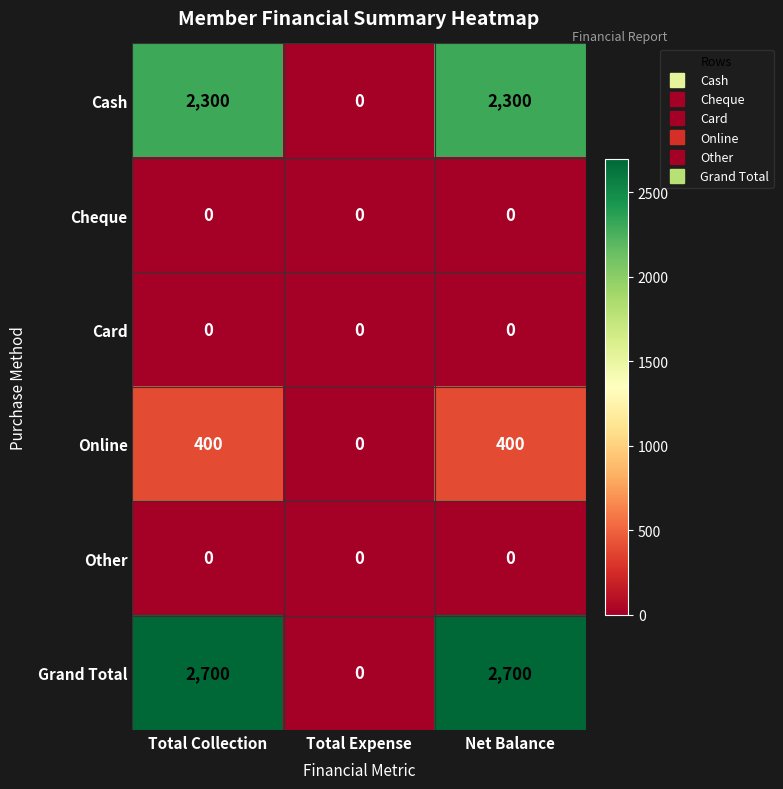

Reading left to right, extract all data points from this chart.

Cash: Total Collection=2300	Total Expense=0	Net Balance=2300
Cheque: Total Collection=0	Total Expense=0	Net Balance=0
Card: Total Collection=0	Total Expense=0	Net Balance=0
Online: Total Collection=400	Total Expense=0	Net Balance=400
Other: Total Collection=0	Total Expense=0	Net Balance=0
Grand Total: Total Collection=2700	Total Expense=0	Net Balance=2700